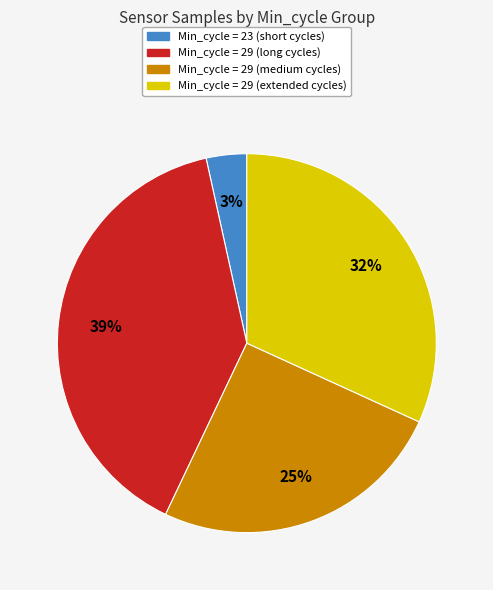

To the nearest percent, what is the difference between the largest and smallest slice percentages?

36%